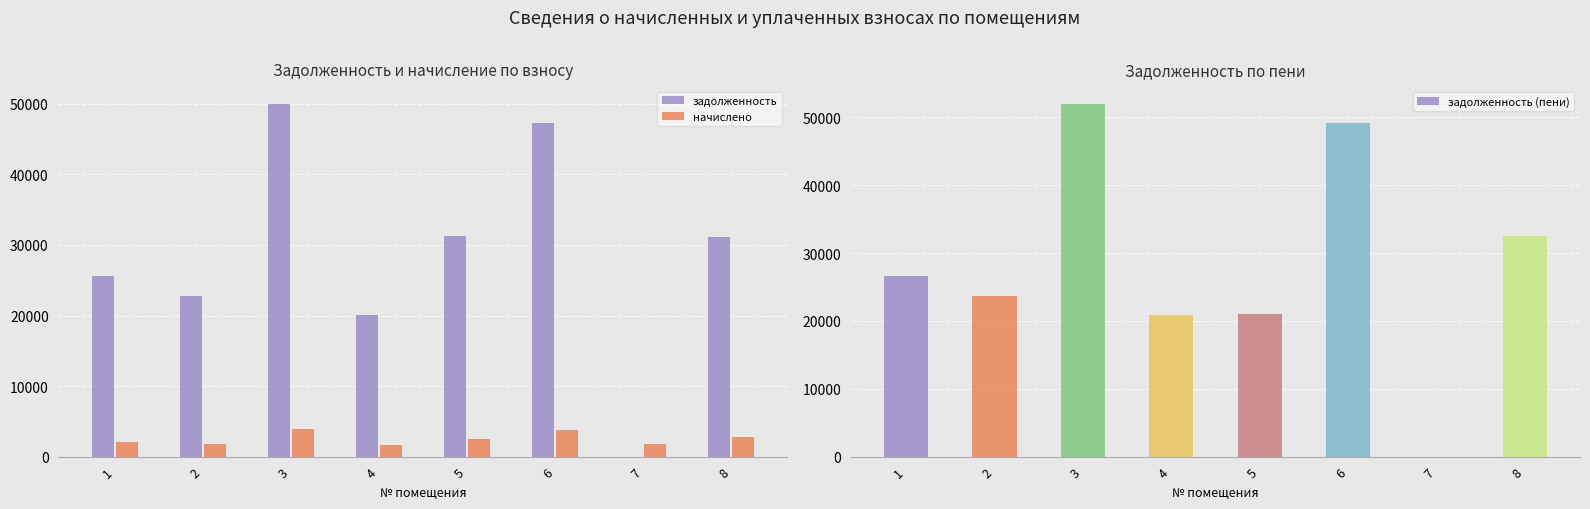

Reading left to right, transcribe all the data shown in this chart.

задолженность: 1=25597.7	2=22753.7	3=50018.8	4=20056.5	5=31335.2	6=47272.7	7=0.0	8=31169.2
начислено: 1=2035.8	2=1809.6	3=3978.0	4=1595.1	5=2492.1	6=3759.6	7=1743.3	8=2800.2
задолженность (пени): 1=26615.6	2=23658.5	3=52007.8	4=20854.0	5=21079.2	6=49152.5	7=0.0	8=32569.3